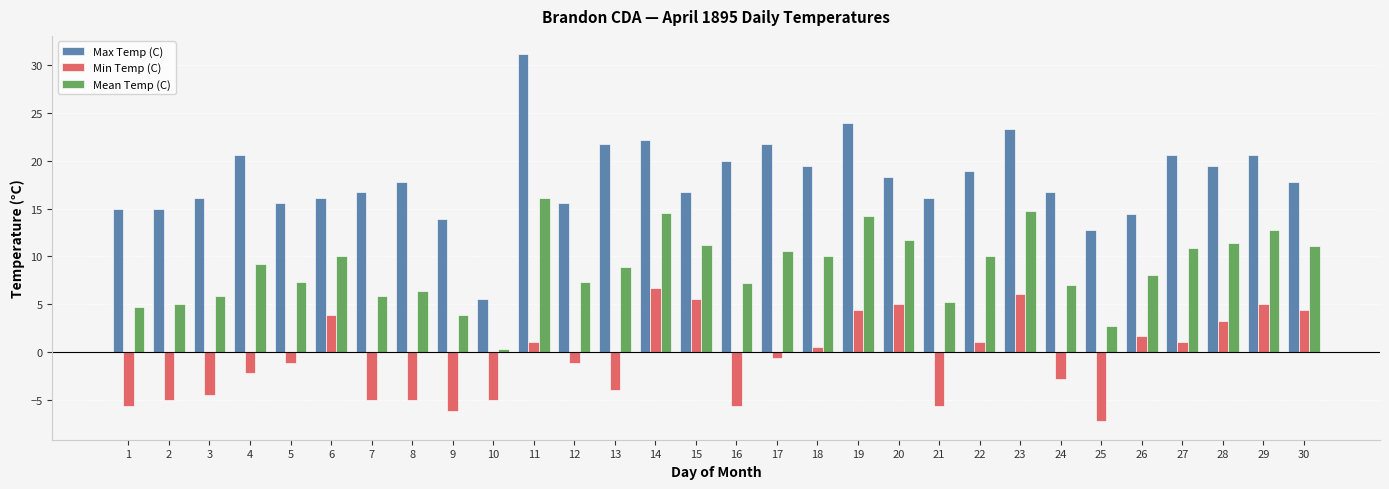

What are all the series names shown in the legend?

Max Temp (C), Min Temp (C), Mean Temp (C)